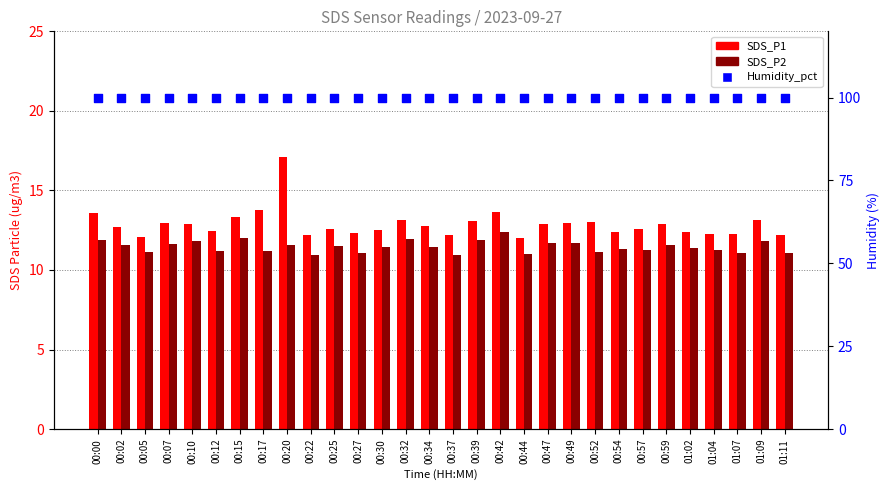

At which category is the sum across all series the highest?

00:20